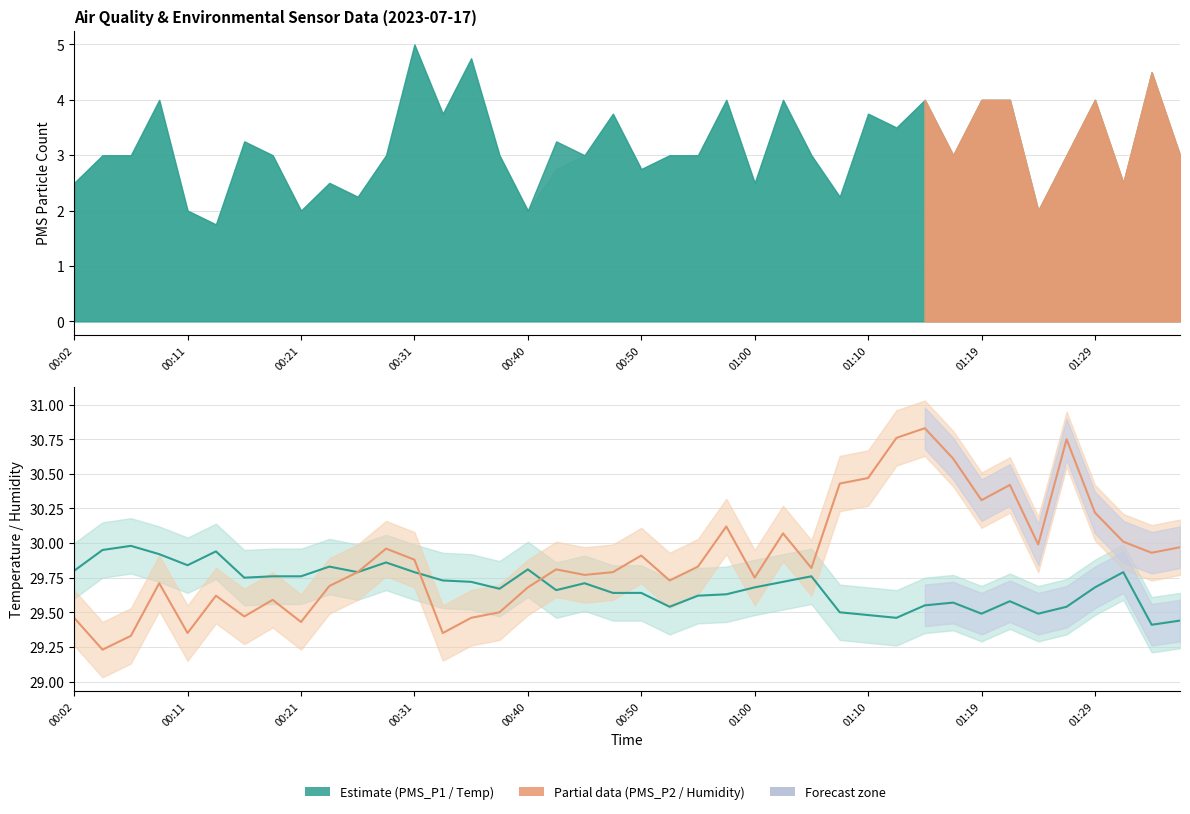

What is the approximate value of BME280_temperature at 01:10?

29.5